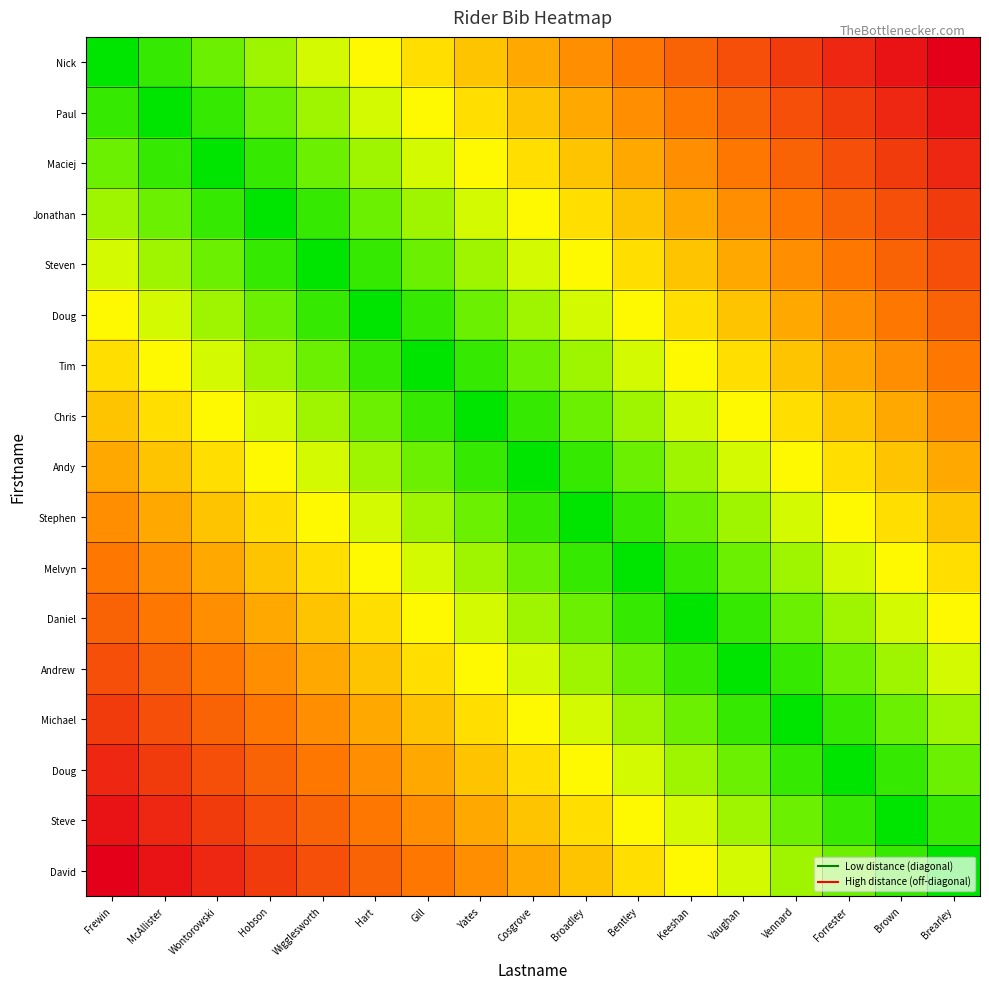

At which category is the sum across all series the highest?

Frewin